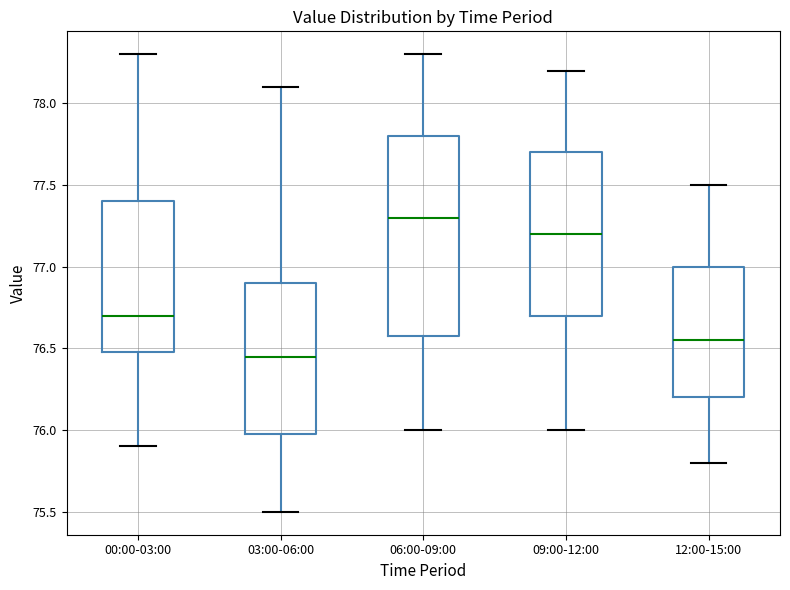

Reading left to right, transcribe this box plot: for each box, give where its median line is, the range the box spans, and where its two whiskers end, as read against the y-axis. The values are not printed on the chart, so give them approximately, as read against the axis.

00:00-03:00: median 76.70, box 76.50 to 77.40, whiskers 75.90 to 78.30
03:00-06:00: median 76.45, box 76.00 to 76.90, whiskers 75.50 to 78.10
06:00-09:00: median 77.30, box 76.60 to 77.80, whiskers 76.00 to 78.30
09:00-12:00: median 77.20, box 76.70 to 77.70, whiskers 76.00 to 78.20
12:00-15:00: median 76.55, box 76.20 to 77.00, whiskers 75.80 to 77.50